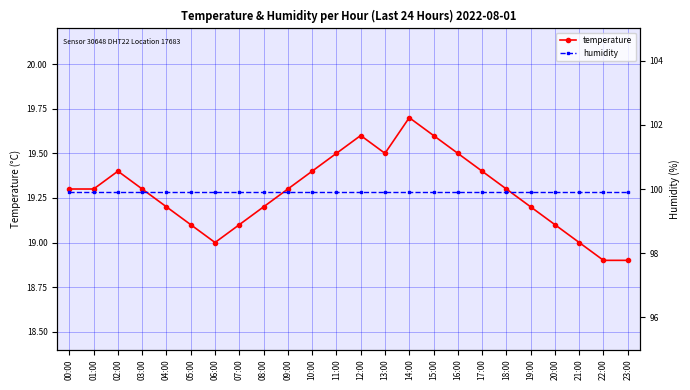

True or false: humidity and temperature cross at least once.

False